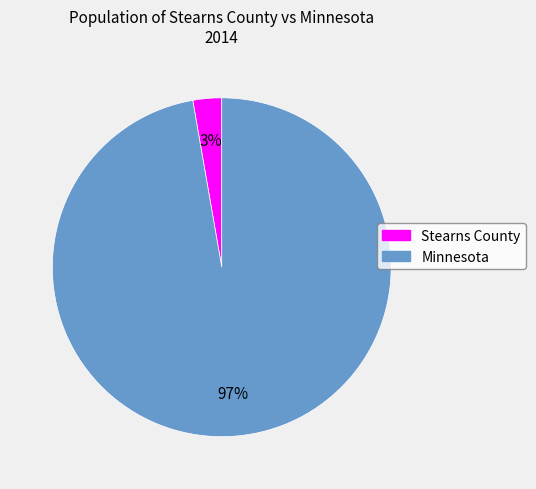

Do Minnesota and Stearns County together represent more than half of the pie?

Yes